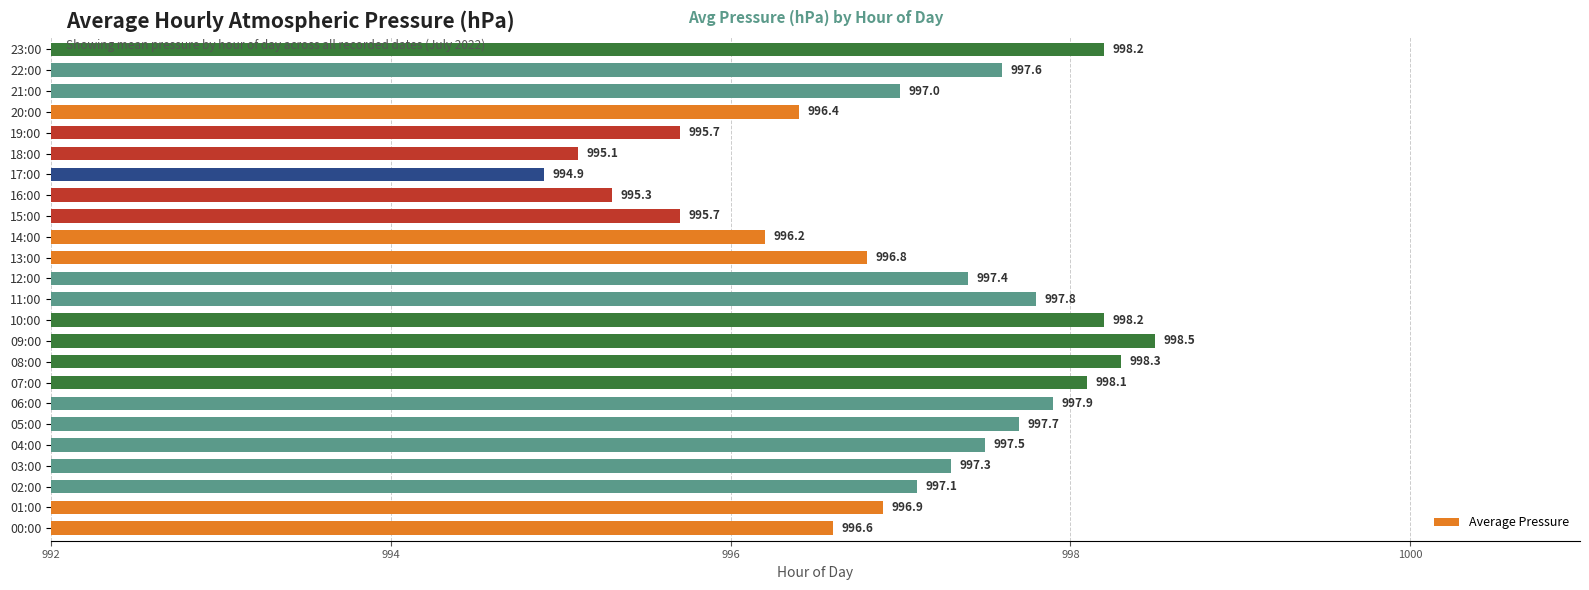

Which has a higher value, 11:00 or 16:00?

11:00